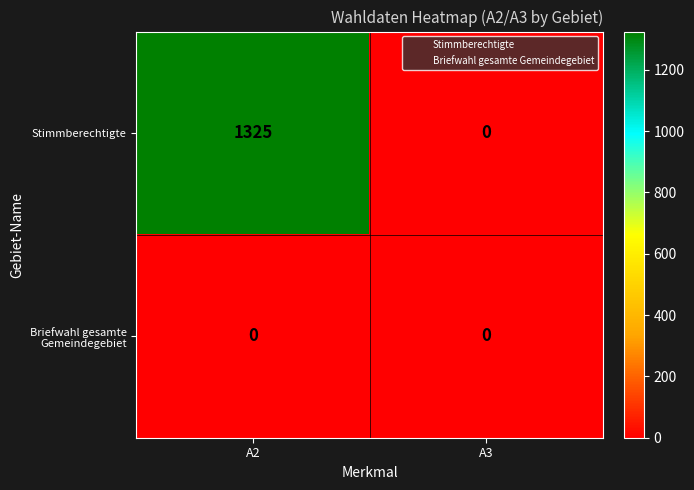

What is the approximate value of Stimmberechtigte at A2, to the nearest 100?

1300